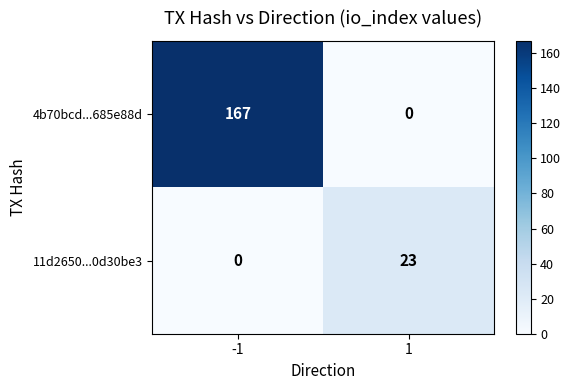

Is the value of 11d2650...0d30be3 at 1 greater than the value of 4b70bcd...685e88d at -1?

No